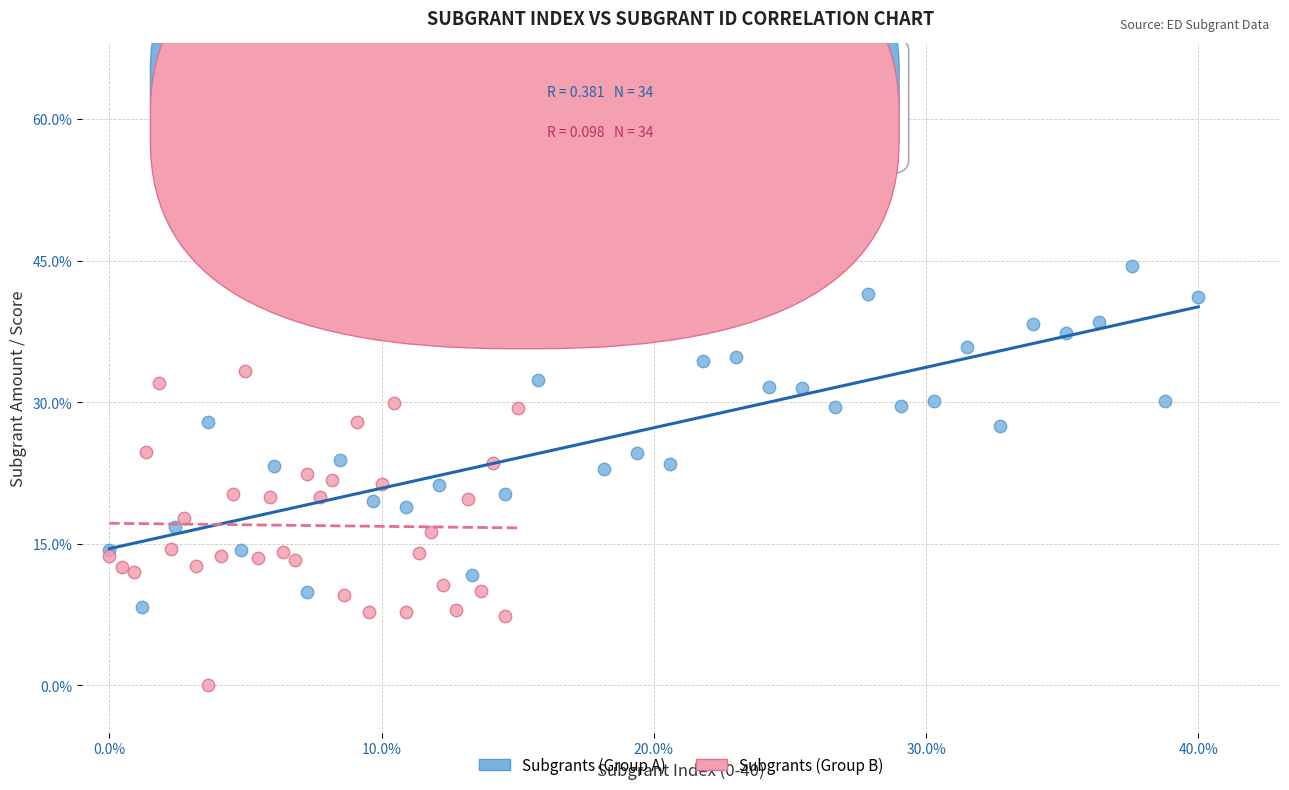

Which series reaches the minimum Y coordinate?

Subgrants (Group B)